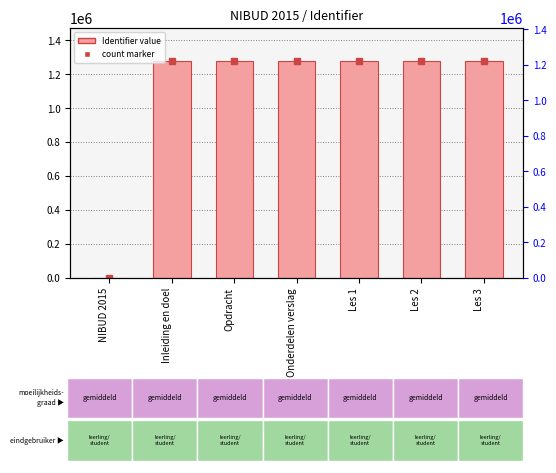

Approximately how many times larger is the value at Onderdelen verslag compared to Opdracht?

1.0